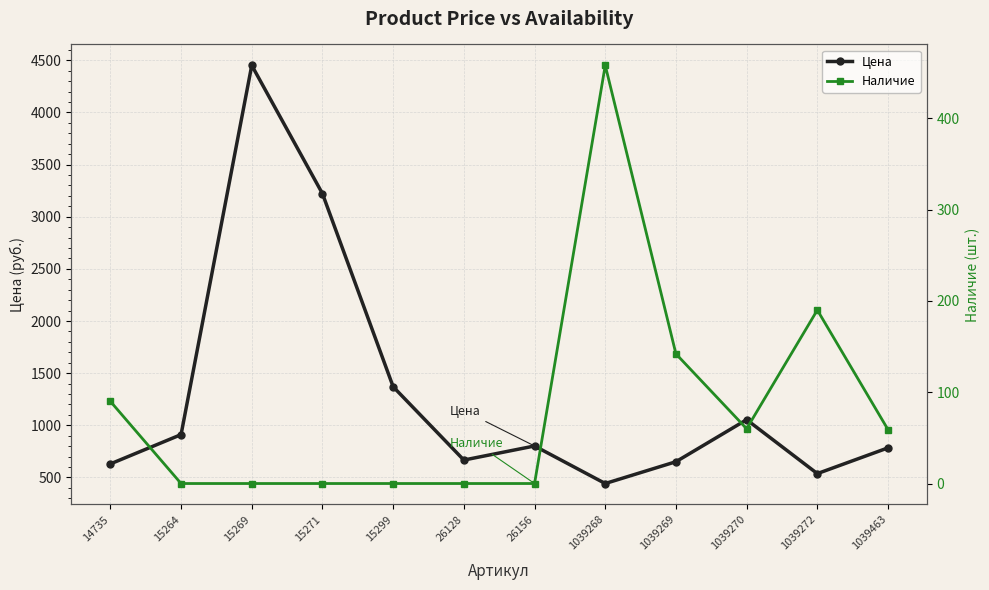

Reading right to left, transcribe all the data shown in this chart.

Цена: 784	537	1054	651	442	802	667	1370	3222	4452	911	630
Наличие: 59	190	60	142	458	0	0	0	0	0	0	90